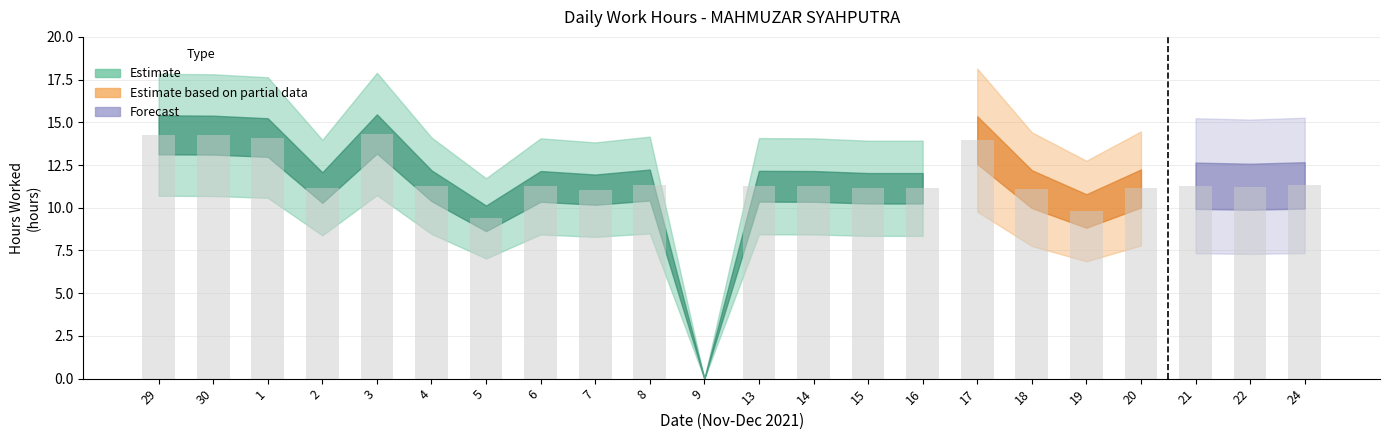

The chart shows a value of 3.6 at 16. True or false?

False